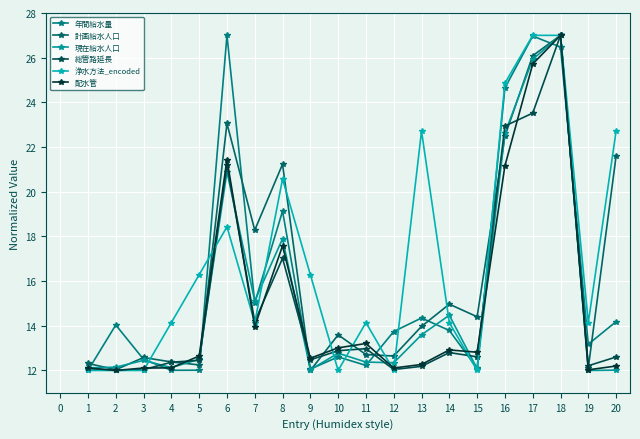

What are all the series names shown in the legend?

年間給水量, 計画給水人口, 現在給水人口, 総管路延長, 浄水方法_encoded, 配水管